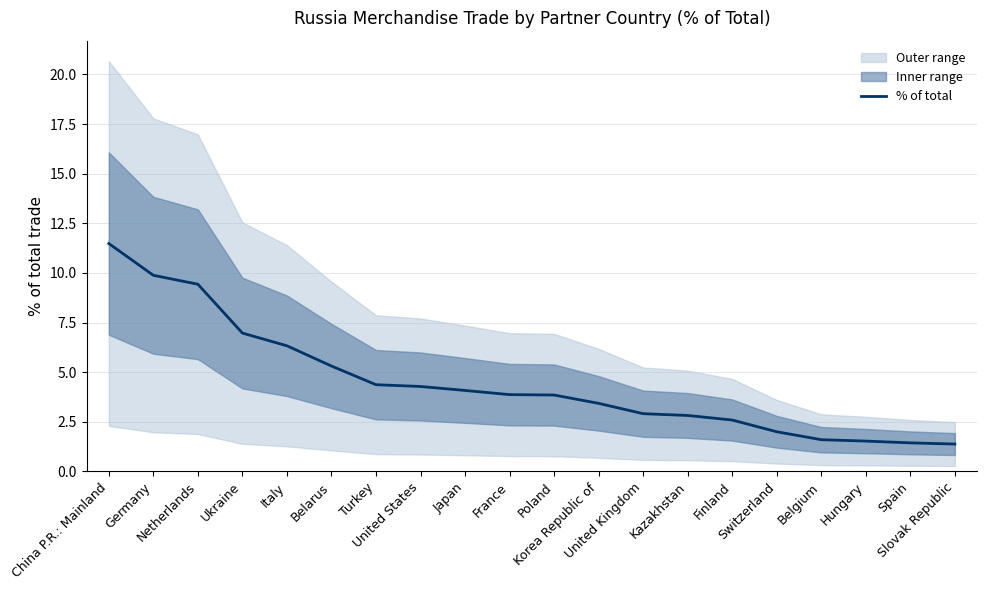

The chart shows a value of 1.6 at United States. True or false?

False